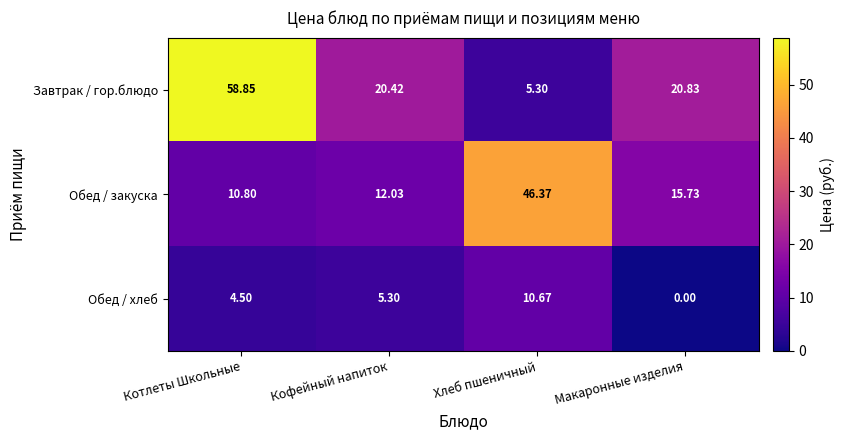

At which label does Обед / закуска reach its minimum?

Котлеты Школьные